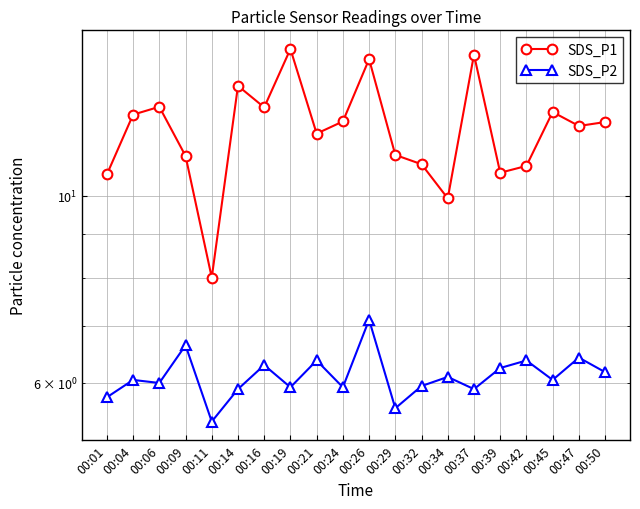

Reading left to right, what are all the values shown in this chart?

SDS_P1: 10.6	12.5	12.8	11.2	8.0	13.5	12.7	14.9	11.8	12.2	14.5	11.2	10.9	9.9	14.7	10.7	10.8	12.6	12.1	12.2
SDS_P2: 5.8	6.0	6.0	6.7	5.4	5.9	6.3	5.9	6.4	5.9	7.1	5.6	6.0	6.1	5.9	6.2	6.4	6.0	6.4	6.2